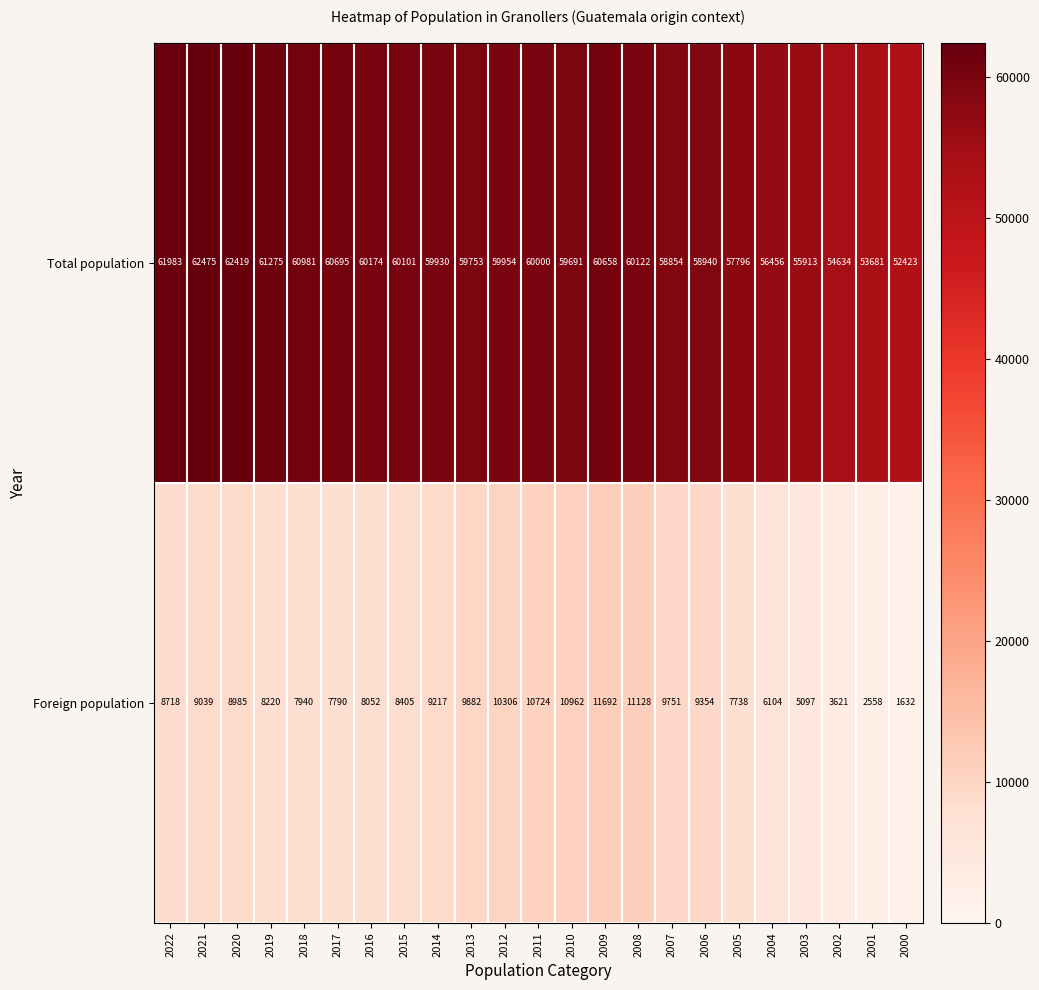

At 2019, list the series in order from smallest to largest.

Foreign population, Total population